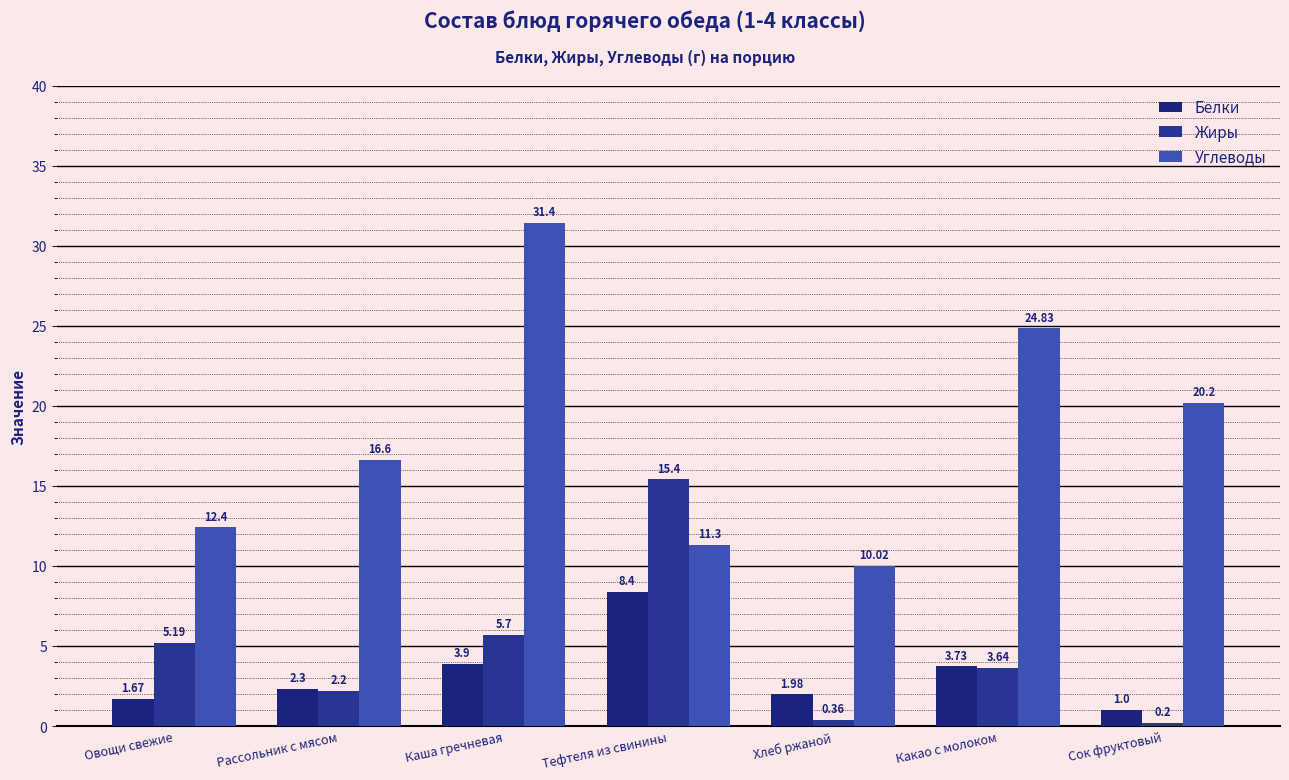

Reading left to right, list all the values displayed in this chart.

Белки: 1.7	2.3	3.9	8.4	2.0	3.7	1.0
Жиры: 5.2	2.2	5.7	15.4	0.4	3.6	0.2
Углеводы: 12.4	16.6	31.4	11.3	10.0	24.8	20.2